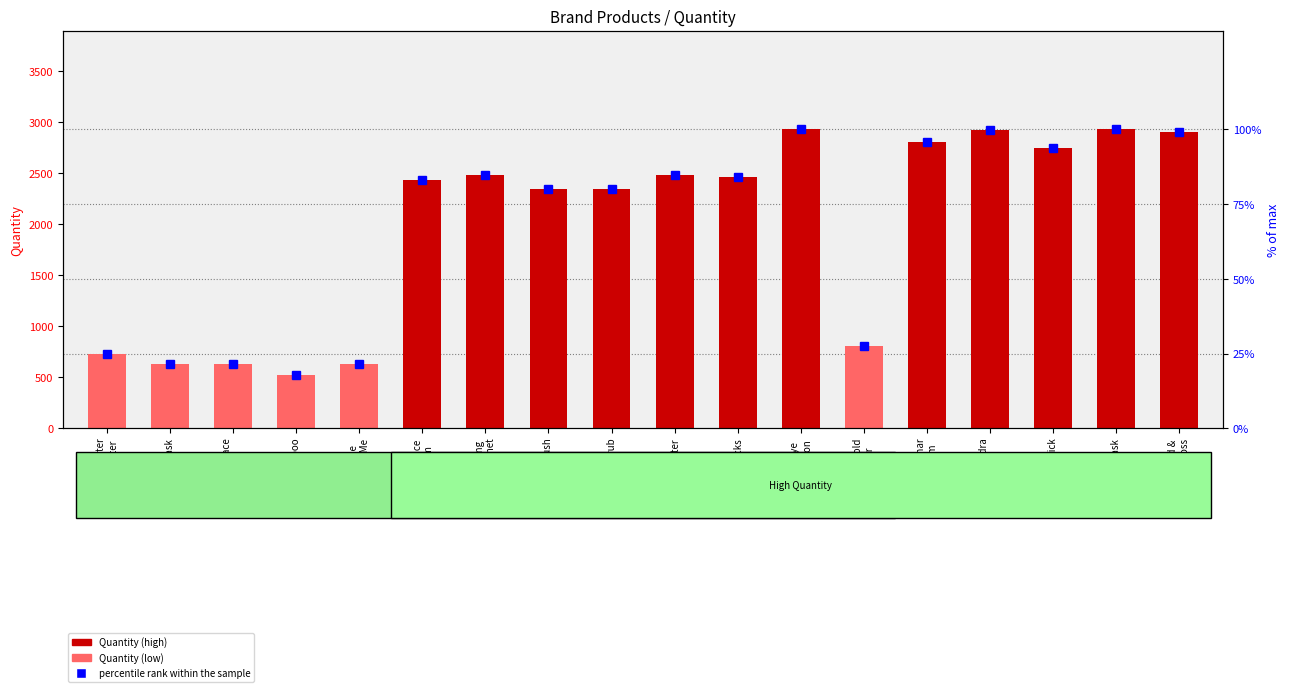

What is the sum of the Quantity values at Highlighter and Lipsticks?

4941.0